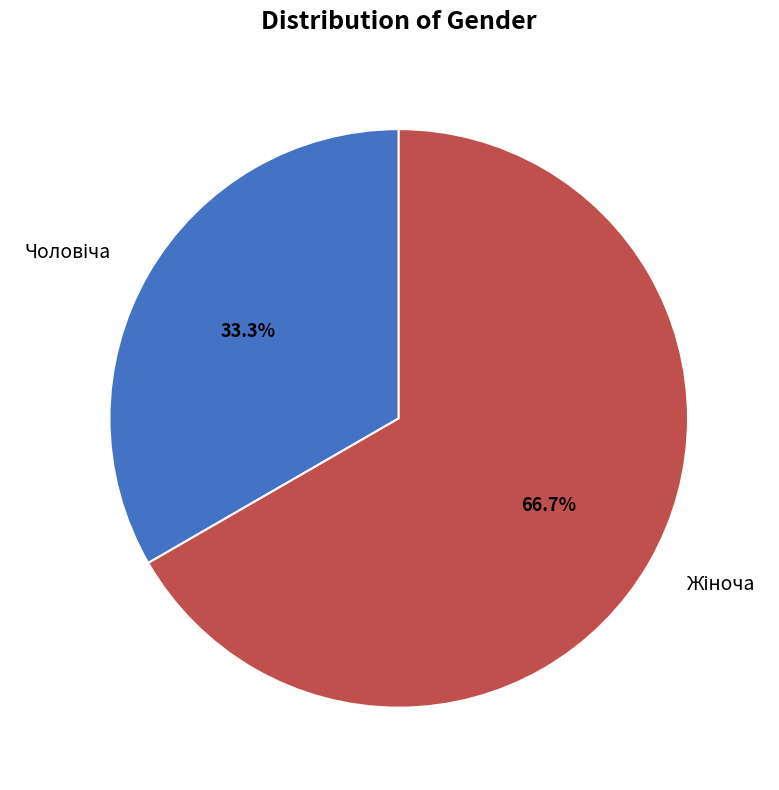

Count the number of slices in the pie.

2